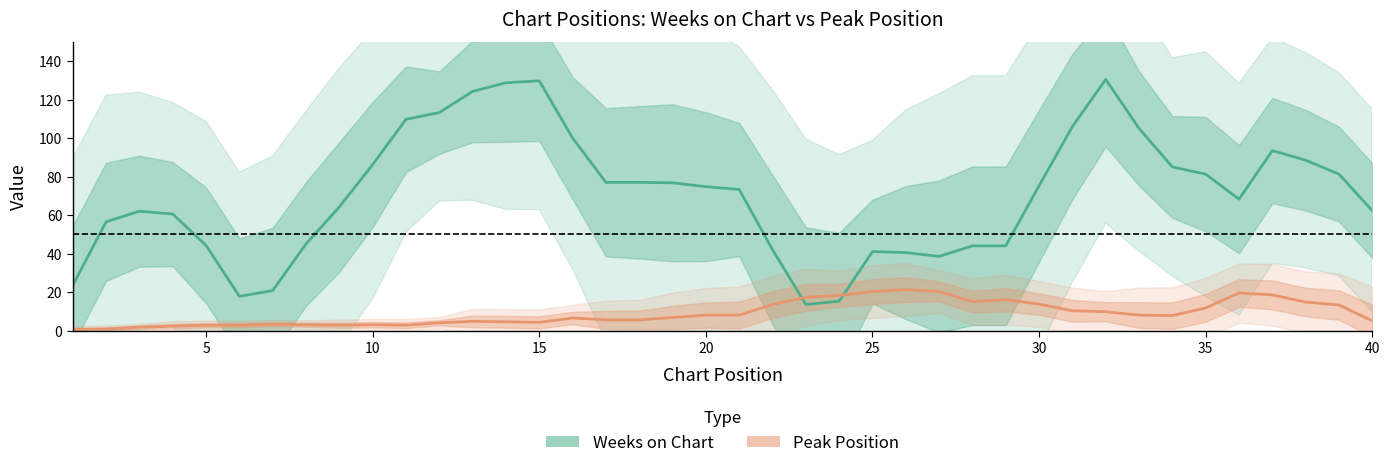

How many interior local valleys does the Peak Position series have?

5